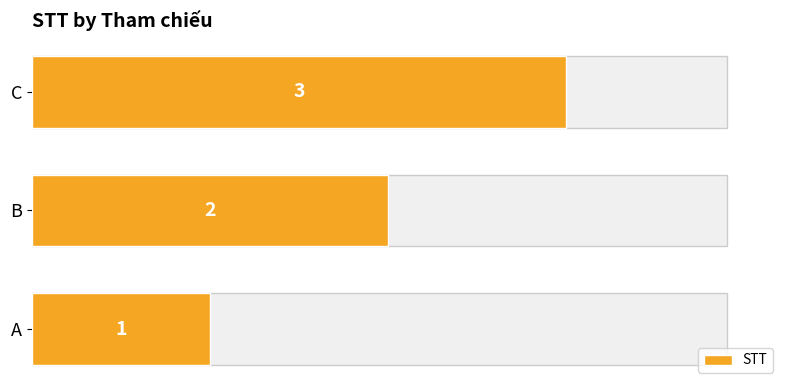

What is the average value?

2